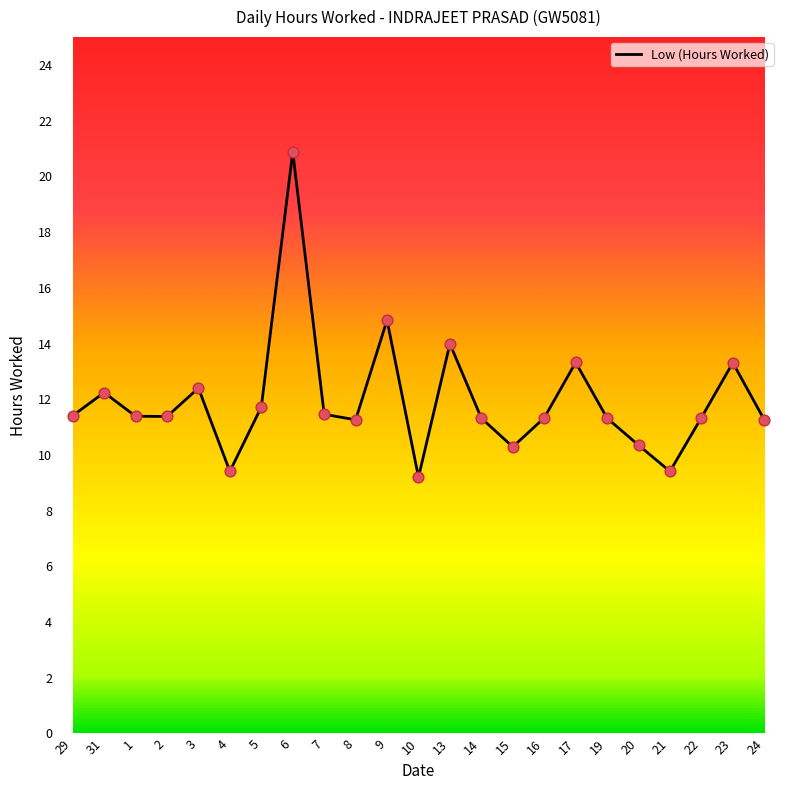

What is the ratio of the value at 8 to the value at 22?

1.0